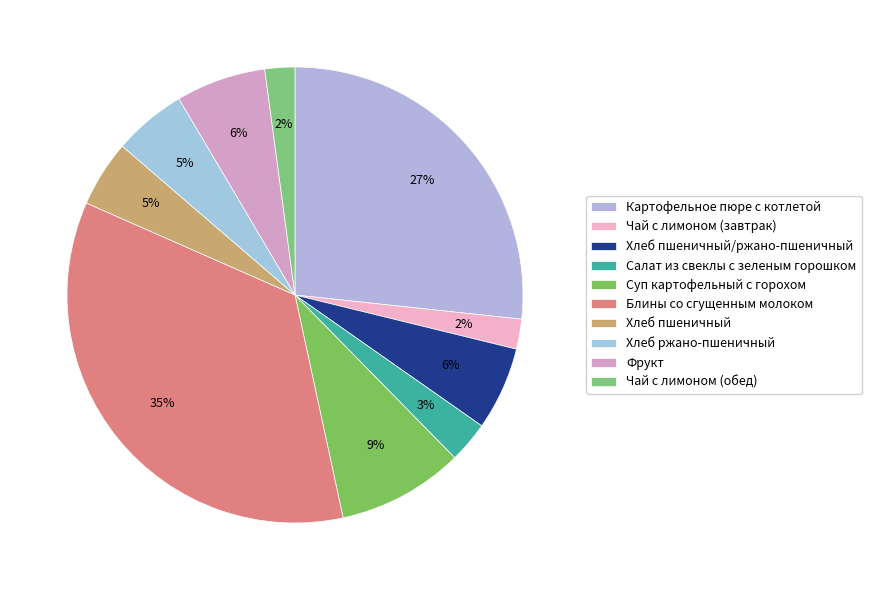

Count the number of slices in the pie.

10